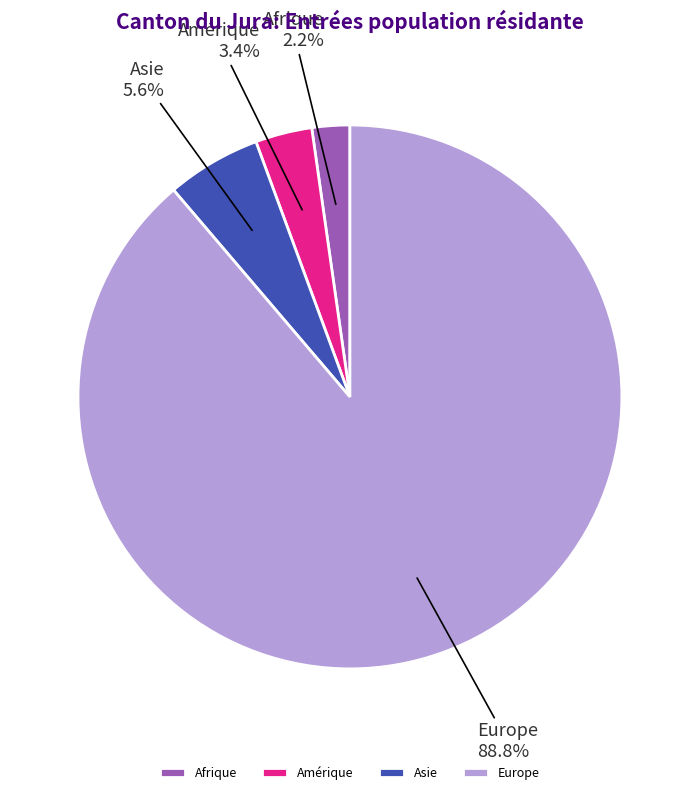

Which category has the biggest portion of the pie?

Europe